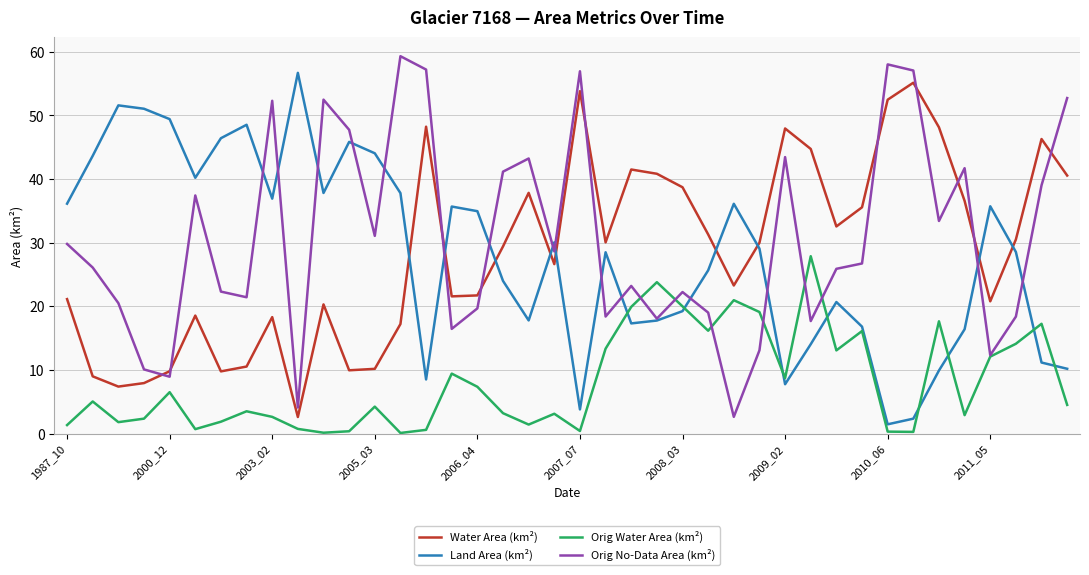

True or false: Land Area (km²) and Water Area (km²) intersect in this chart.

True